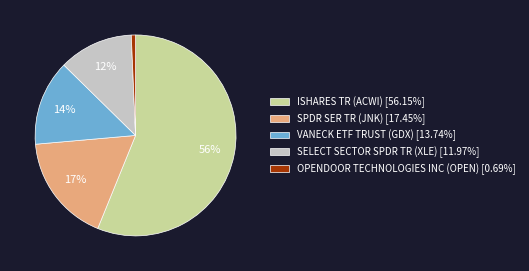

To the nearest percent, what percentage of the pie is ISHARES TR (ACWI) [56.15%]?

56%